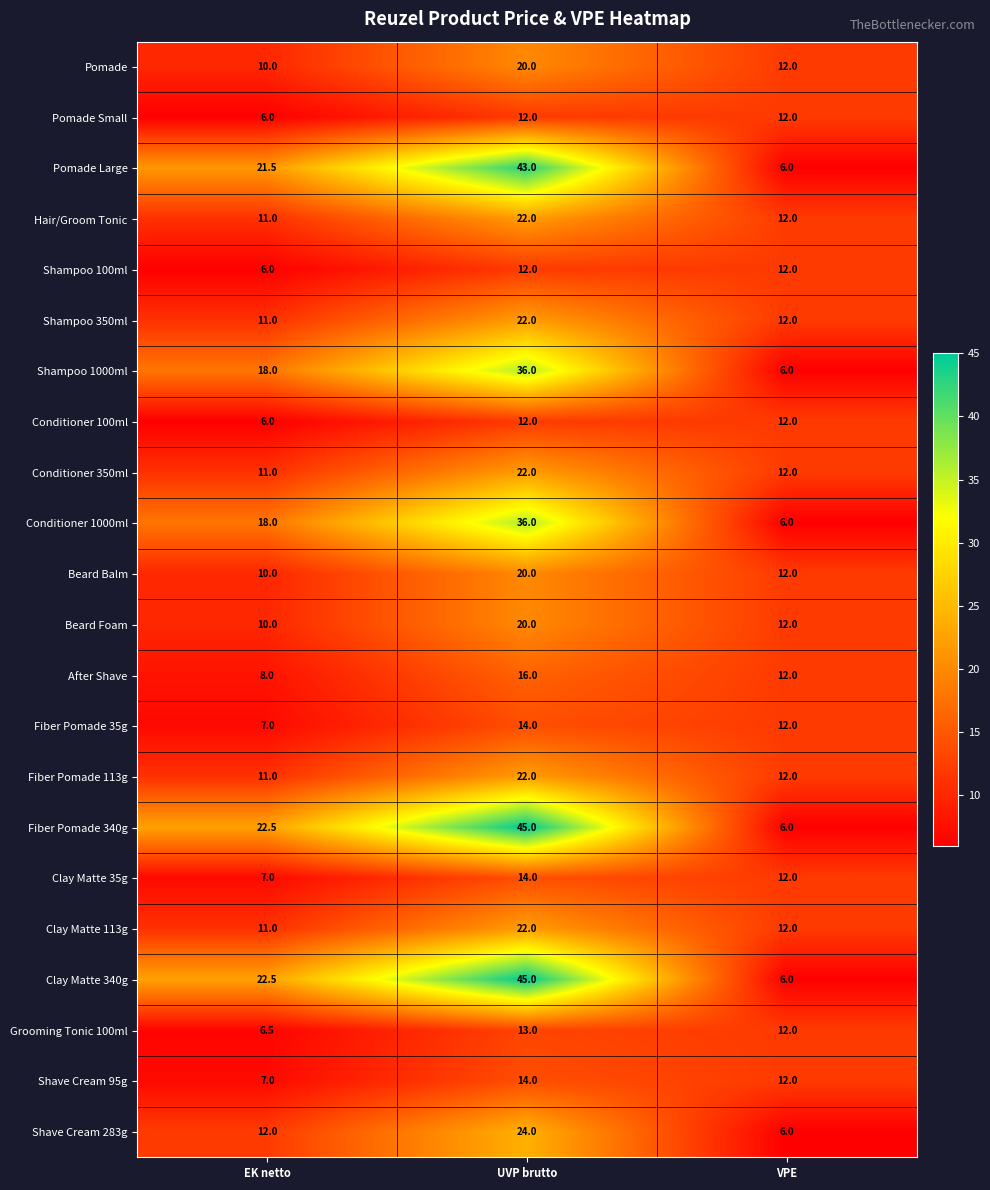

What is the difference between the highest and lowest values at VPE?

6.0